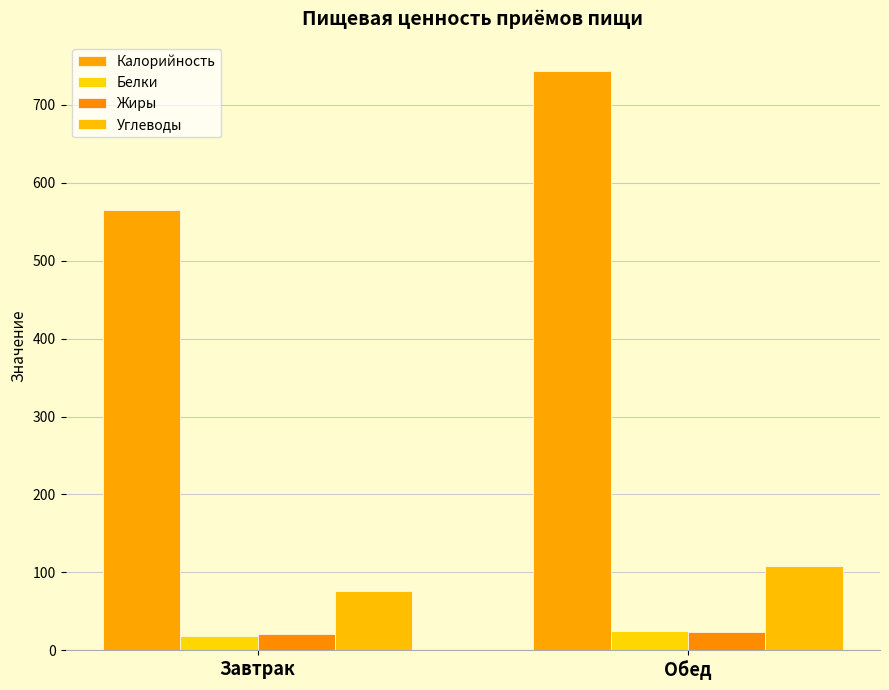

True or false: Углеводы has a value of 31.8 at Обед.

False